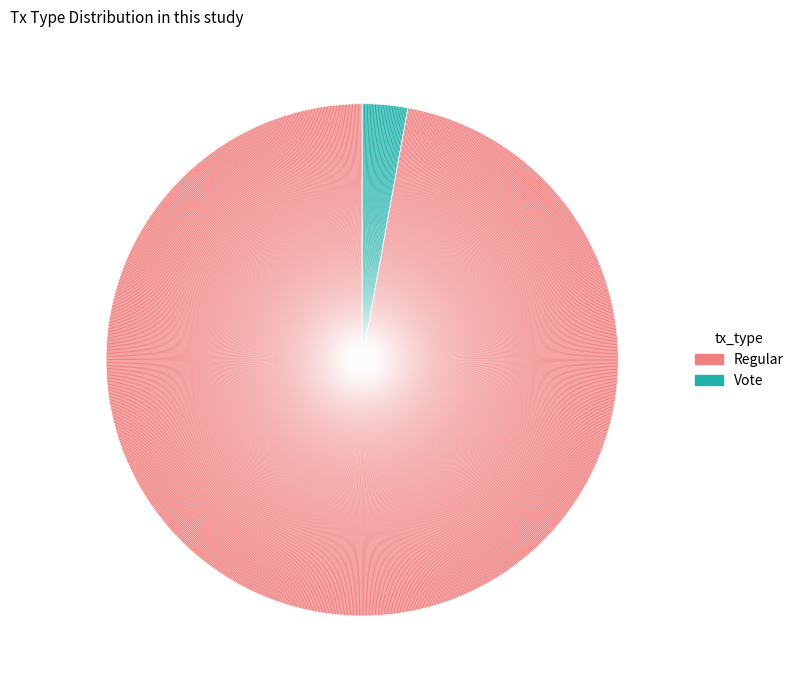

Which has a higher value, Vote or Regular?

Regular